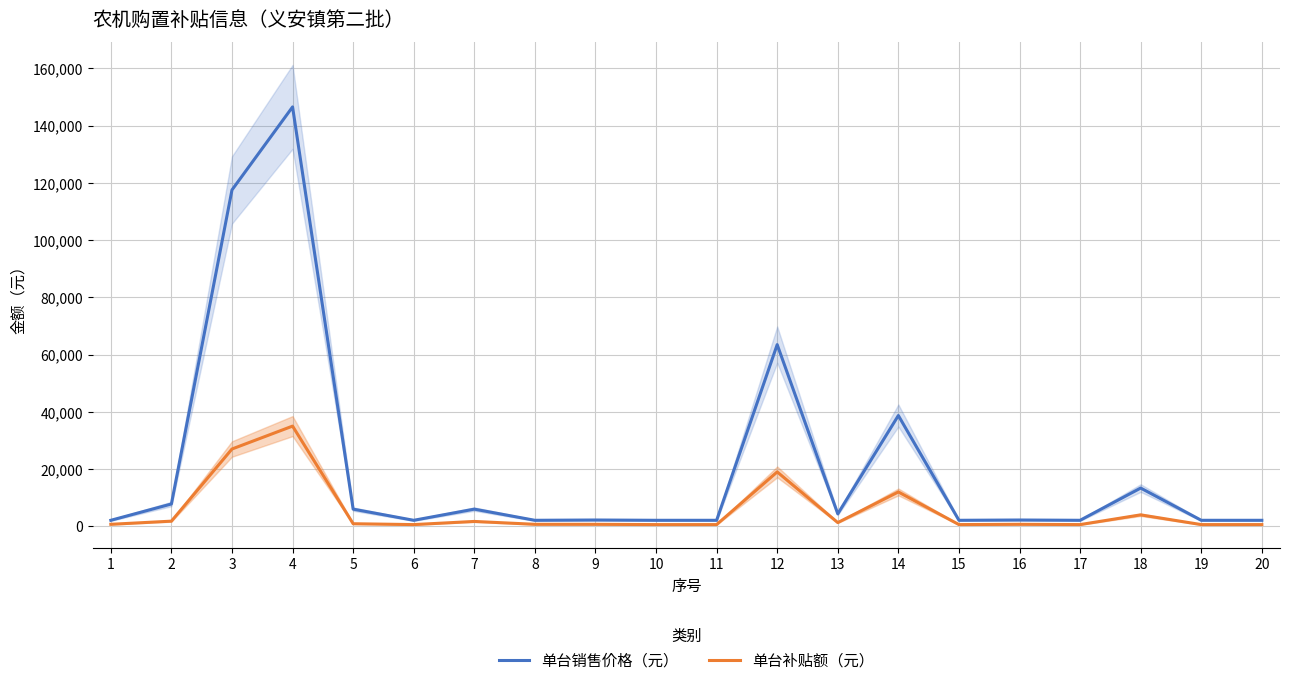

True or false: 单台销售价格（元） and 单台补贴额（元） cross at least once.

False